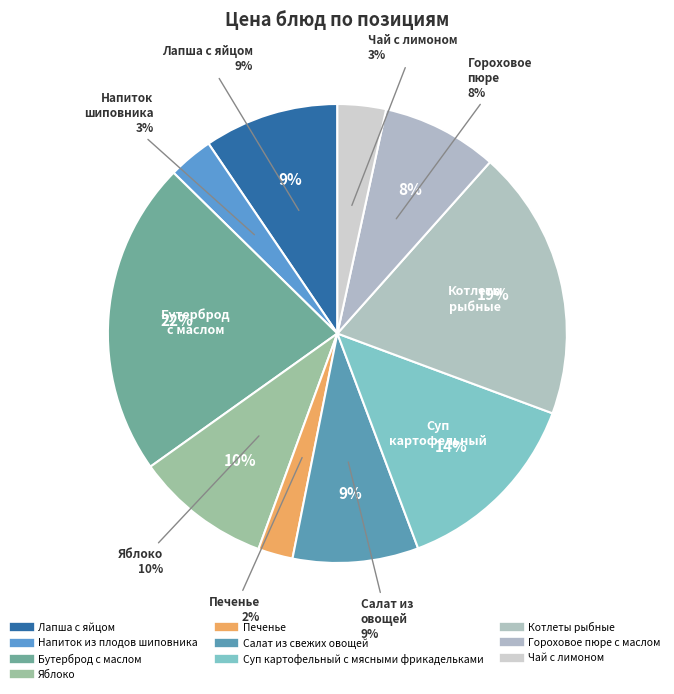

How many segments does this pie chart have?

10